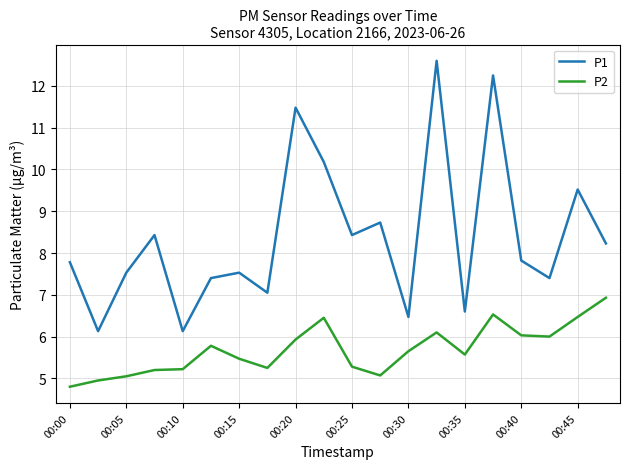

Which series has the largest total across all categories?

P1